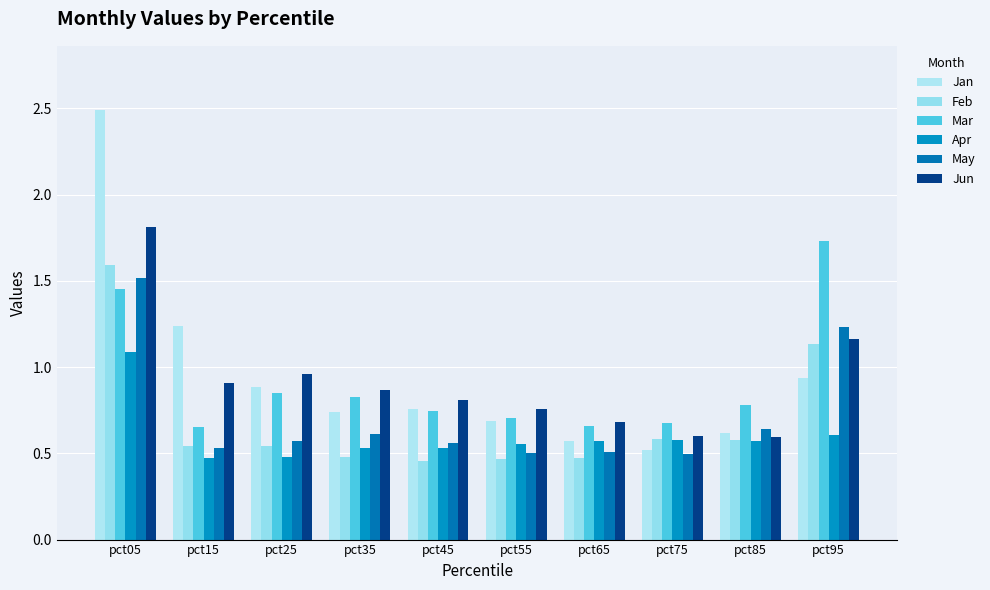

Where is Jun nearest to the value 1?

pct25